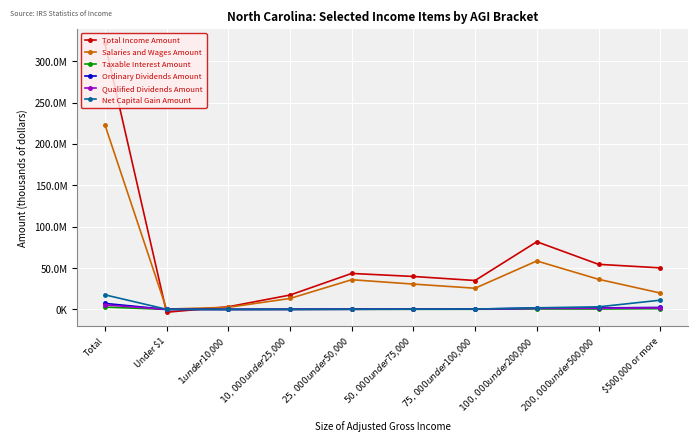

Which category has the highest value across all series?

Total